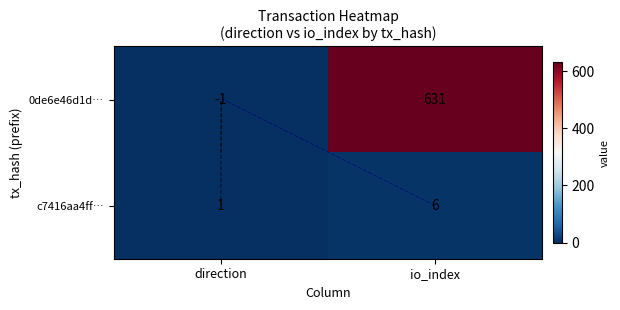

Which has a higher value, direction or io_index?

io_index